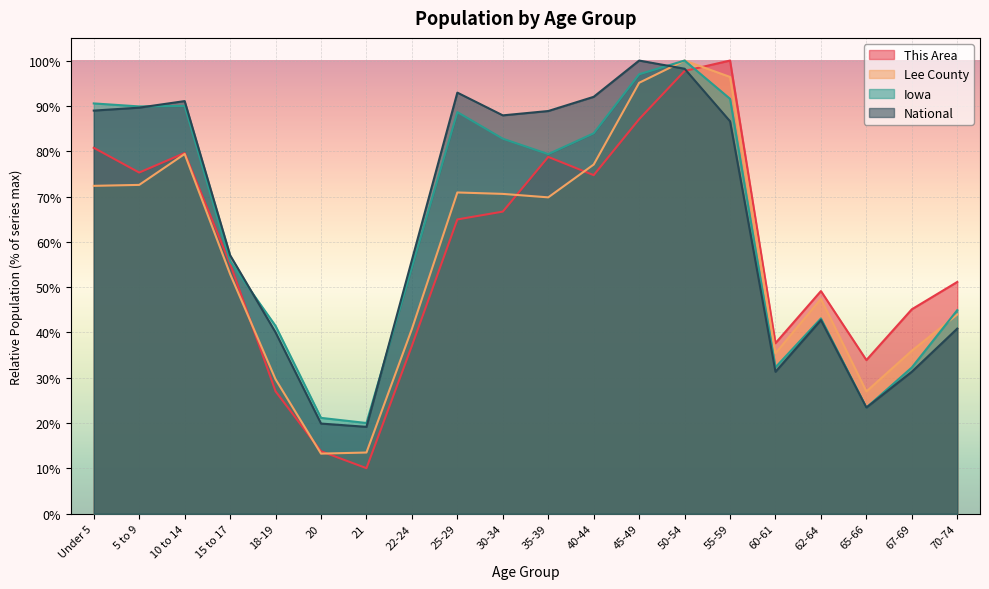

Which label corresponds to the largest value in the chart?

55-59